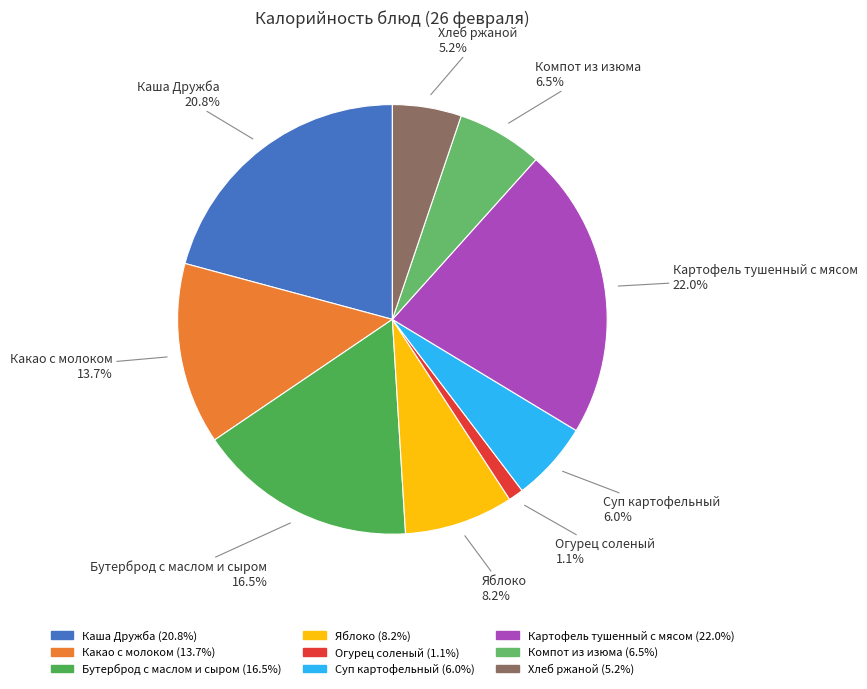

What is the largest slice in the pie chart?

Картофель тушенный с мясом